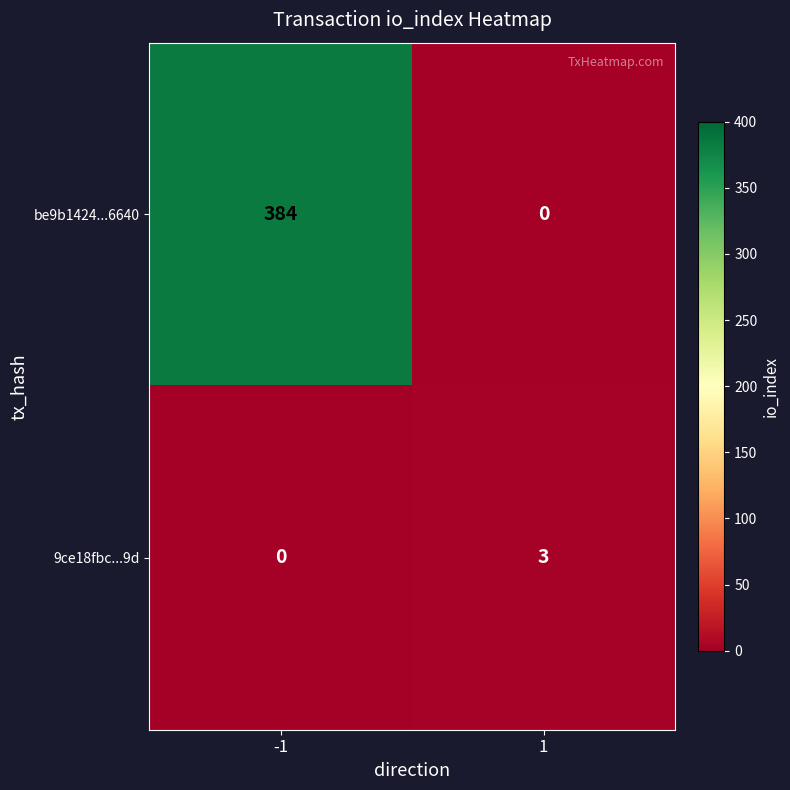

Which label corresponds to the largest value in the chart?

-1